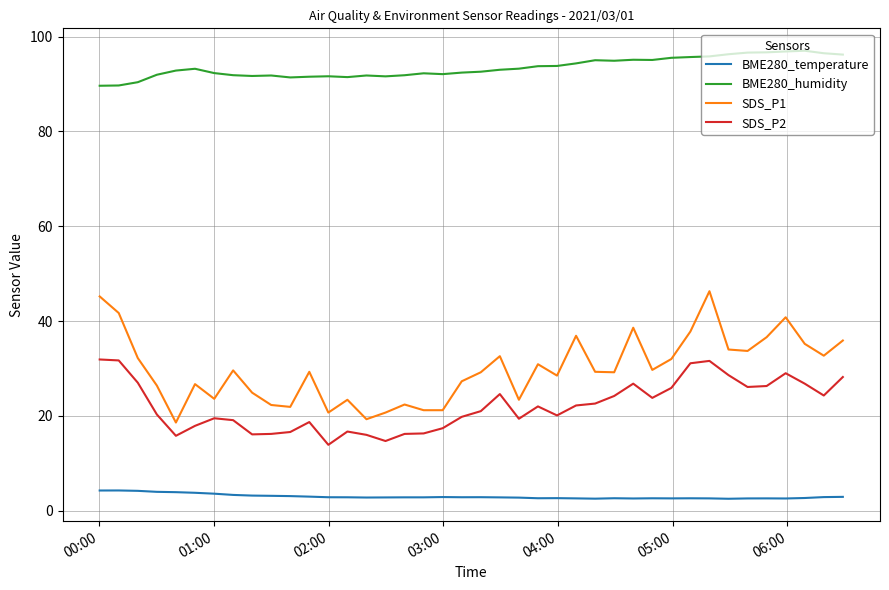

Which series has the largest total across all categories?

BME280_humidity